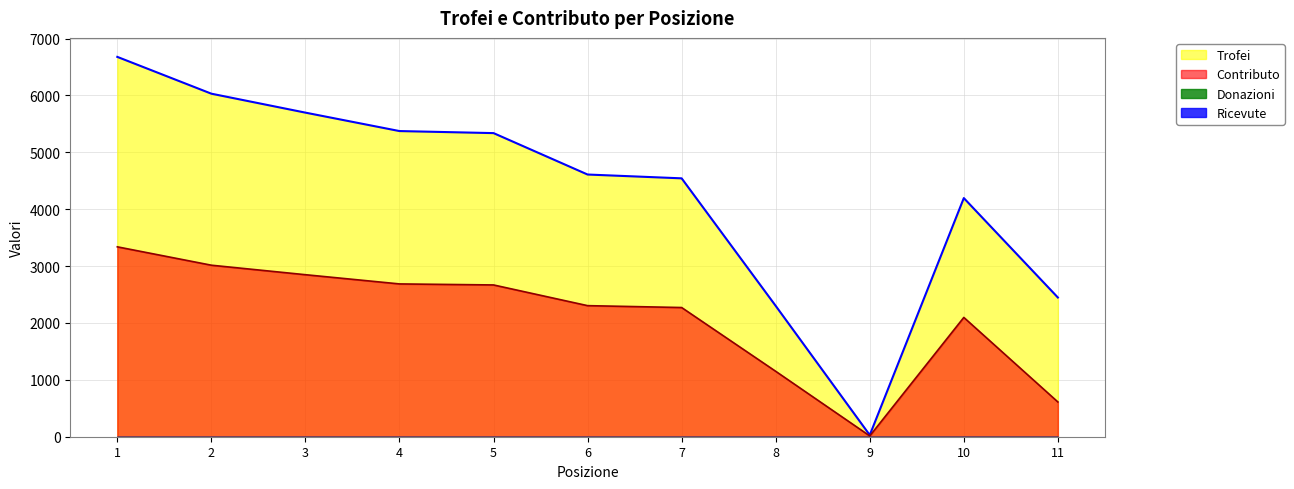

How many data points in Contributo are above 2304?

5